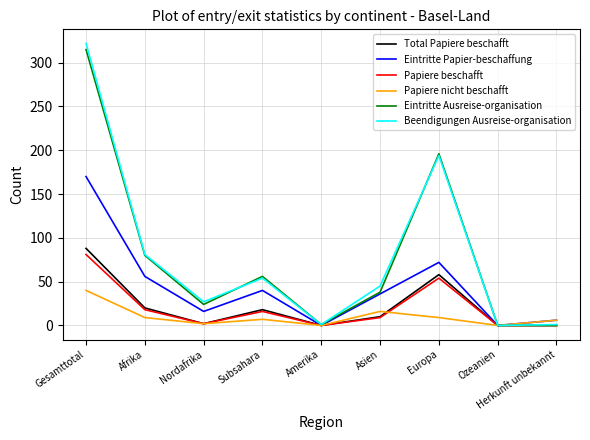

Is this an area chart (filled region under the line)?

No